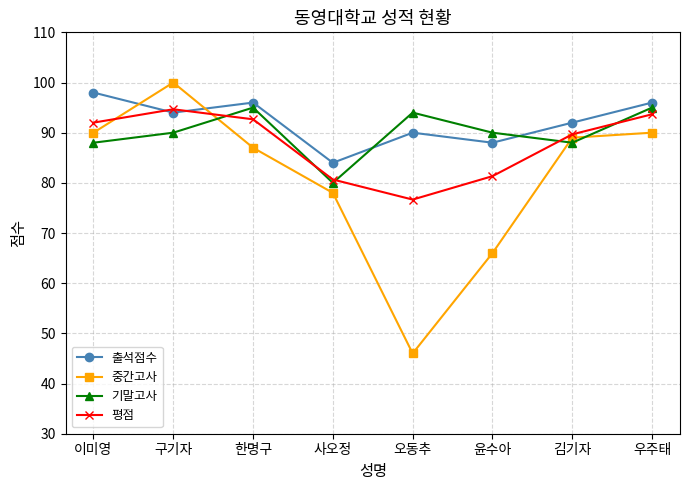

How many interior local peaks does the 중간고사 series have?

1